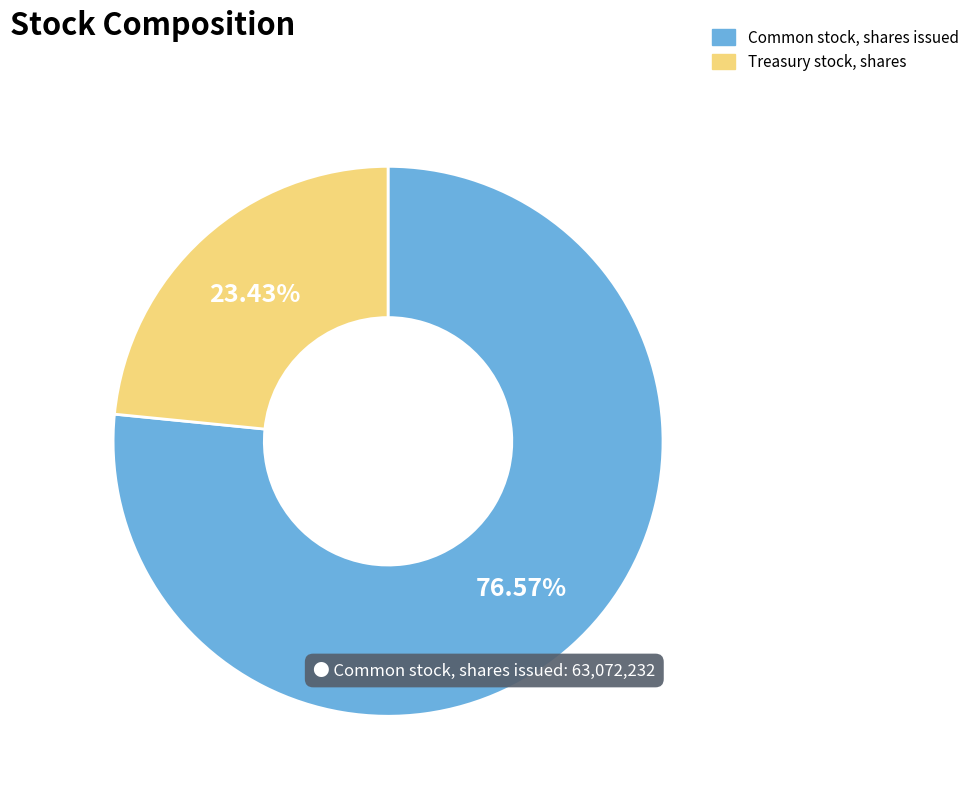

Rank the categories by value from lowest to highest.

Treasury stock, shares, Common stock, shares issued